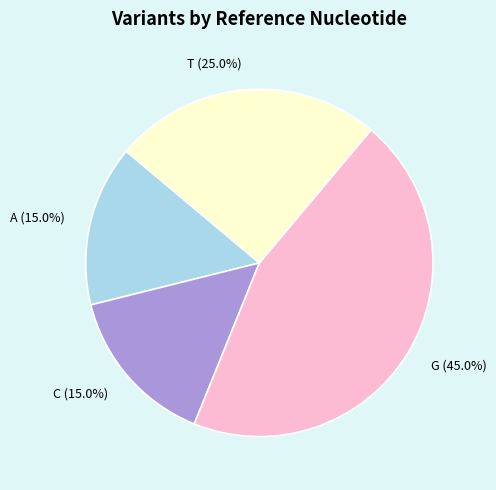

Does T represent more than half of the total?

No